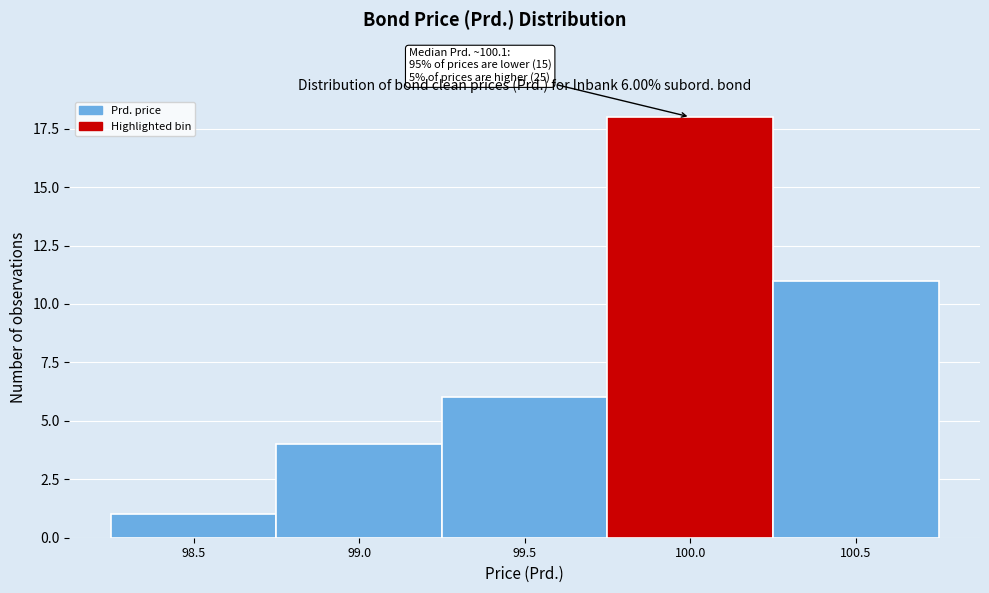

Reading right to left, extract all data points from this chart.

11	18	6	4	1